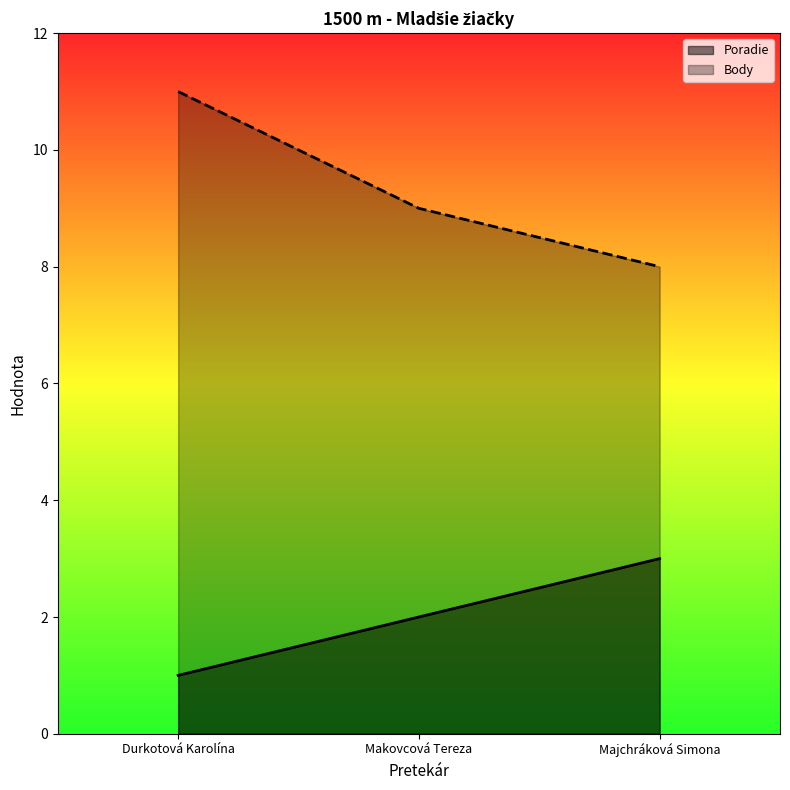

What is the label of the 3rd point from the left?

Majchráková Simona